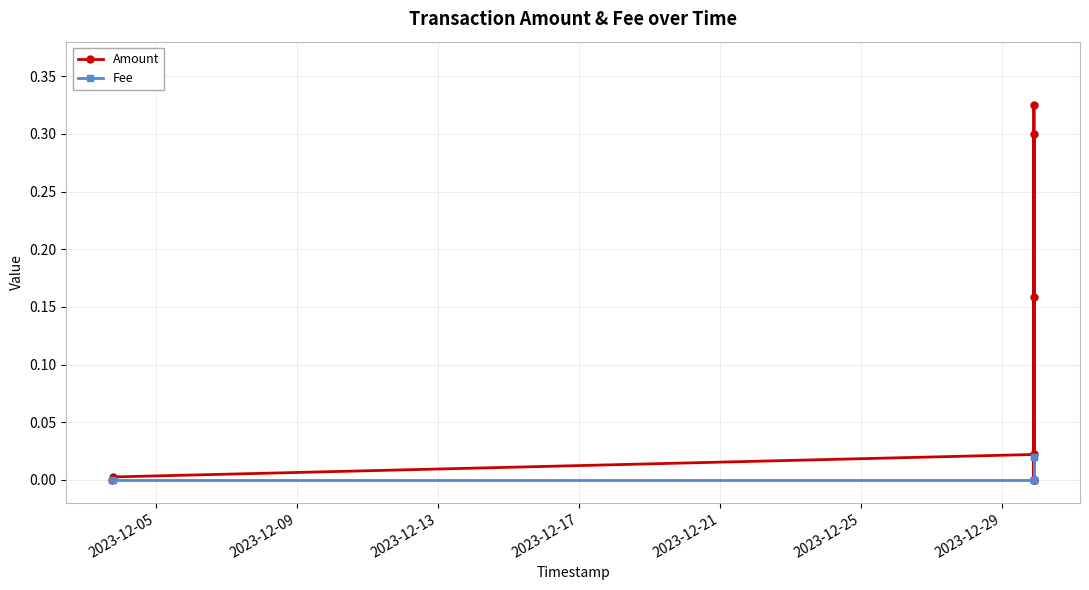

In Fee, how many points are higher than both neighbors (excluding endpoints)?

1